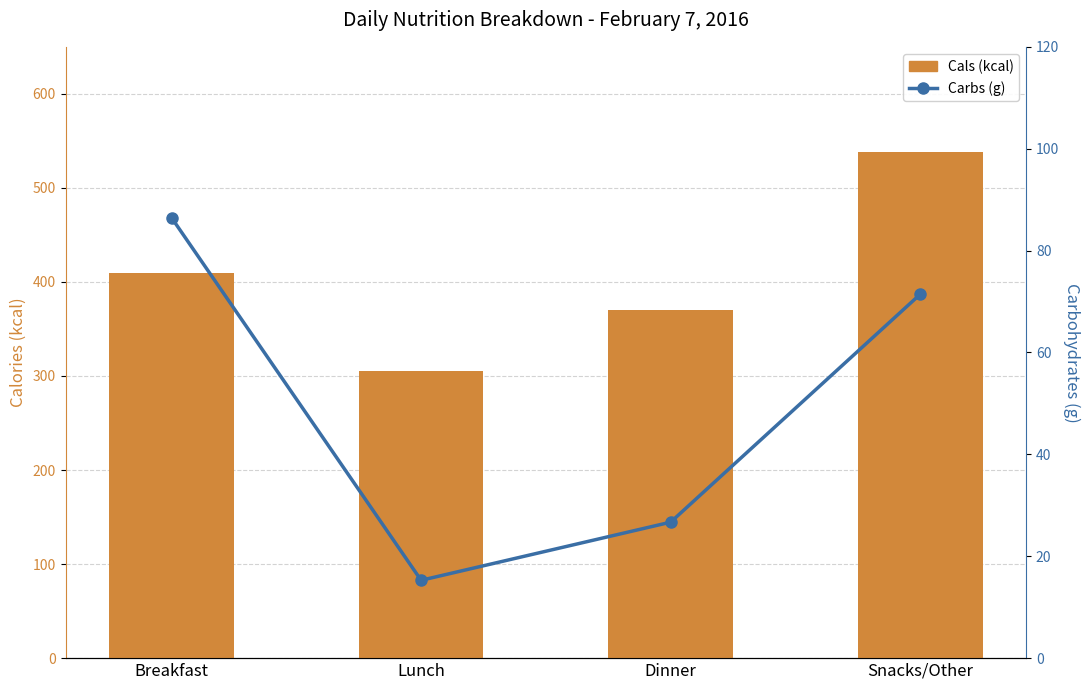

What is the label of the 1st bar from the right?

Snacks/Other